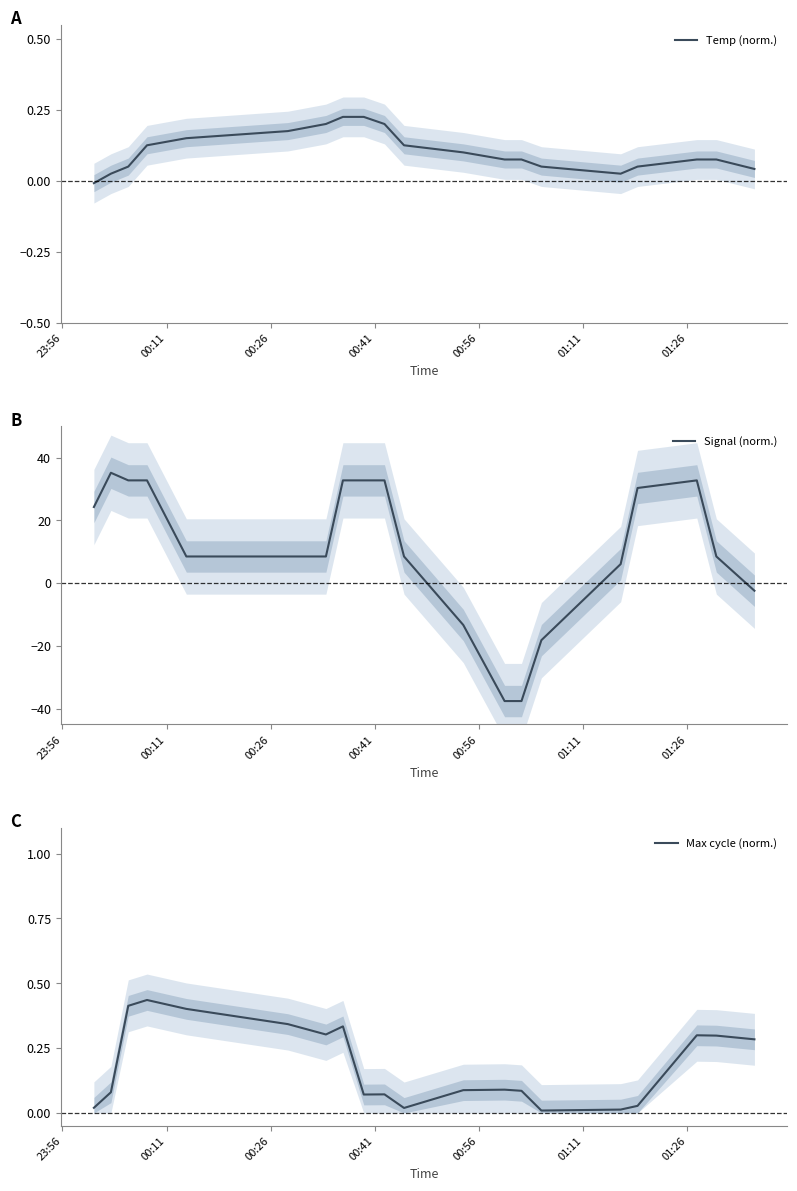

List the series in order of their peak value, highest first.

Signal (norm.), Max cycle (norm.), Temp (norm.)